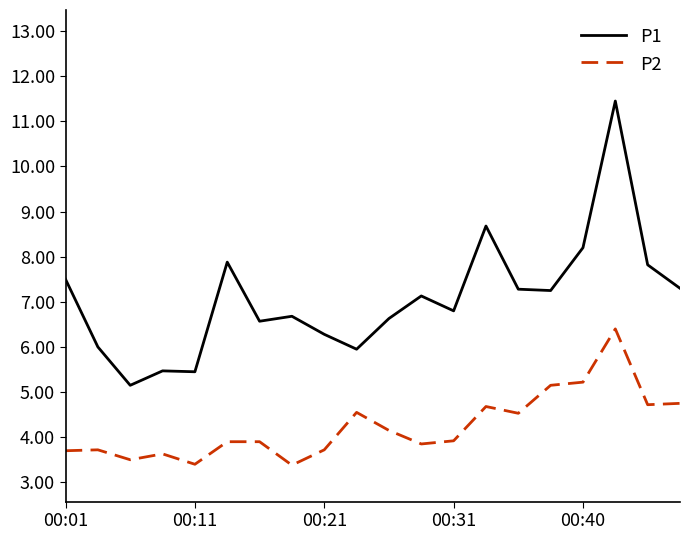

What is the sum of all P1 values?

141.5